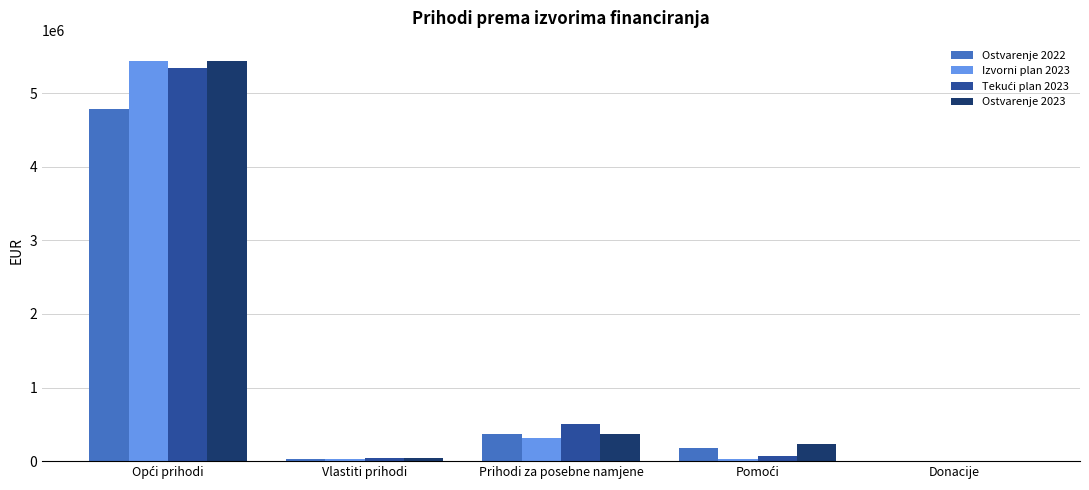

Is it true that Izvorni plan 2023 equals 556064.4 at Prihodi za posebne namjene?

False